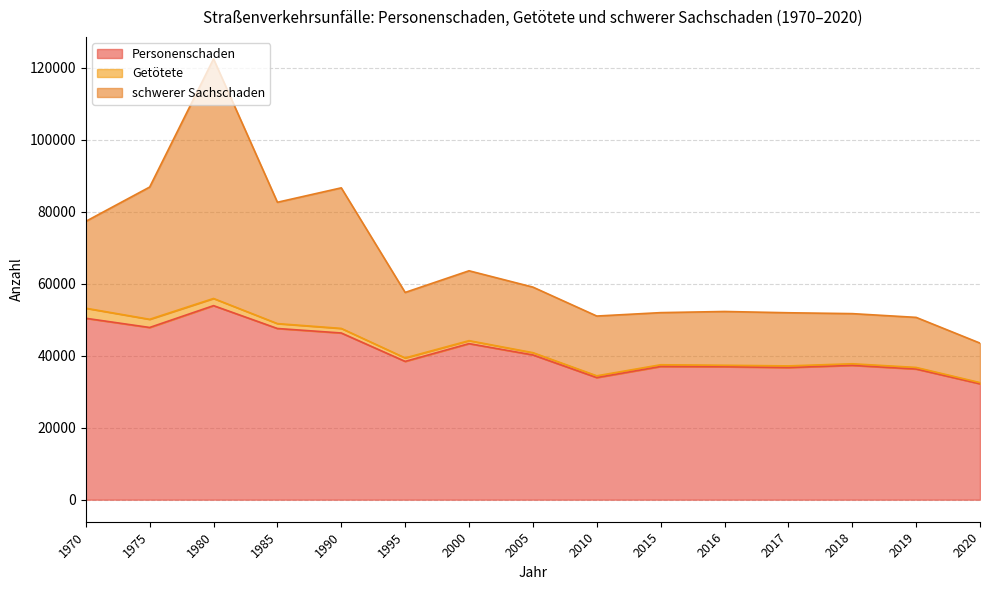

The Personenschaden series shows 21480 at 1985. True or false?

False